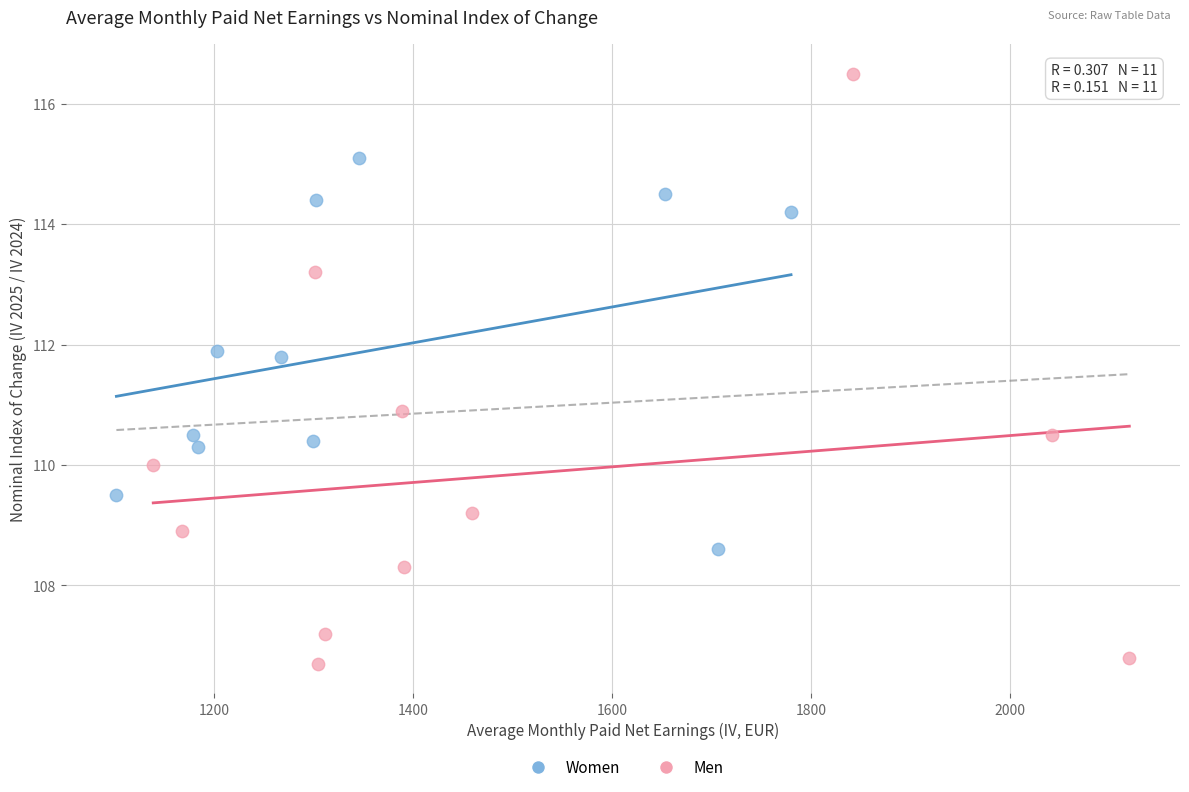

Which series reaches the minimum Y coordinate?

Men